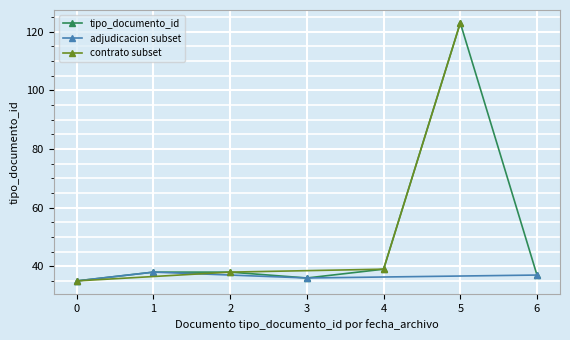

Is it true that tipo_documento_id equals 123 at 5?

True